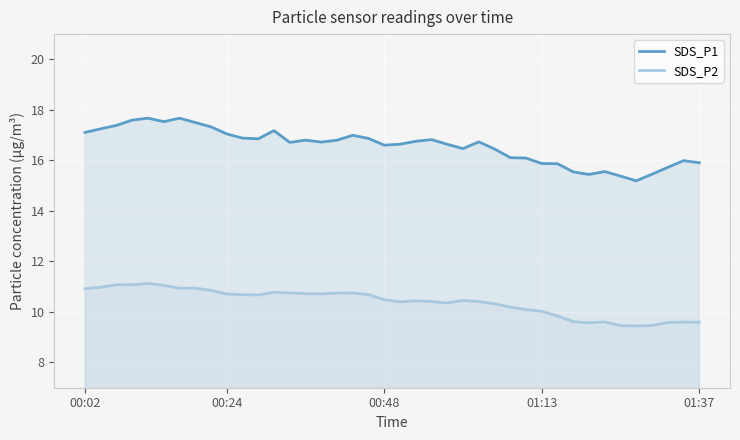

Is the value of SDS_P1 at 35 greater than the value of SDS_P2 at 22?

Yes